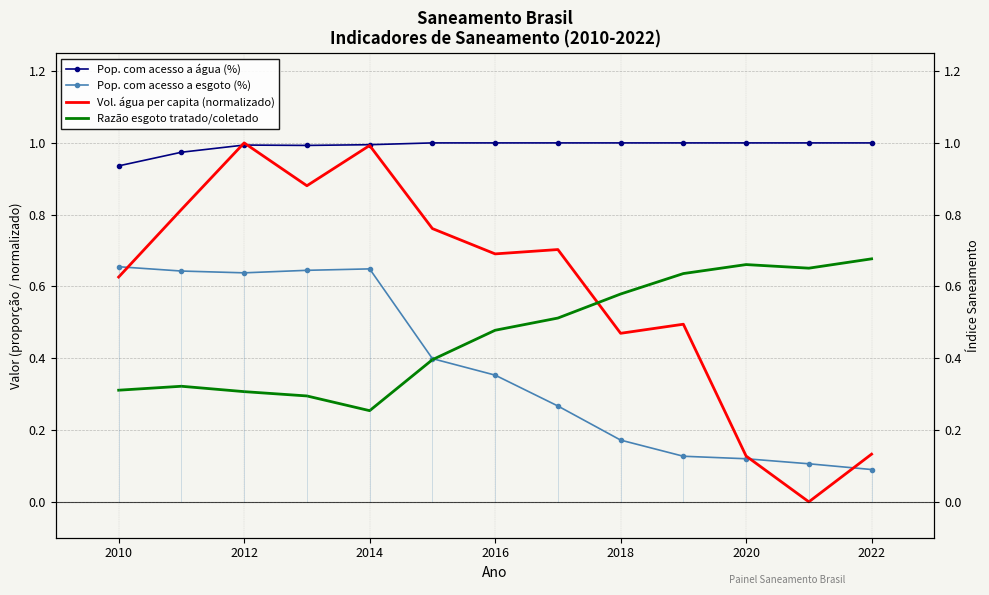

How many values in the Pop. com acesso a água (%) series are below 1?

5